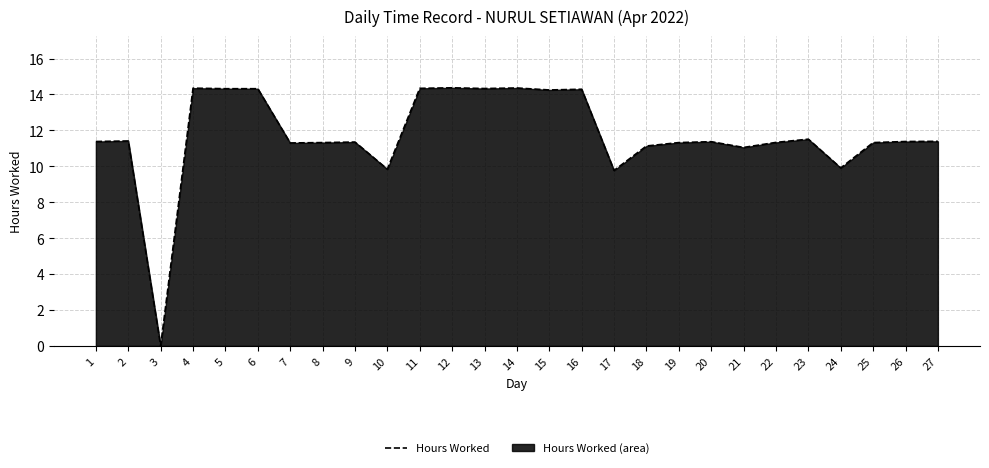

What is the value of the 11th point from the left?

14.3